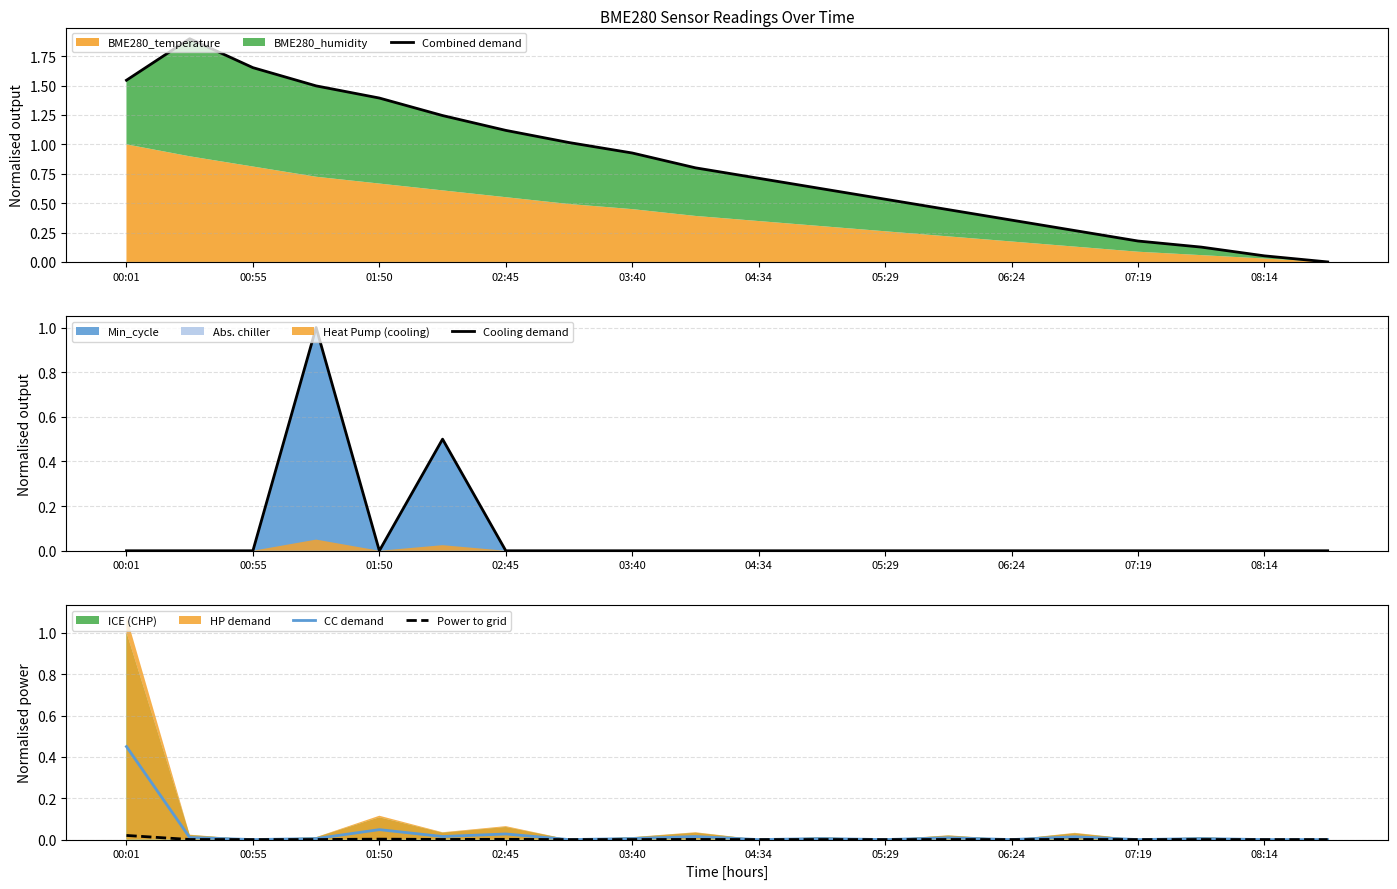

At which label does CC demand reach its peak?

00:01